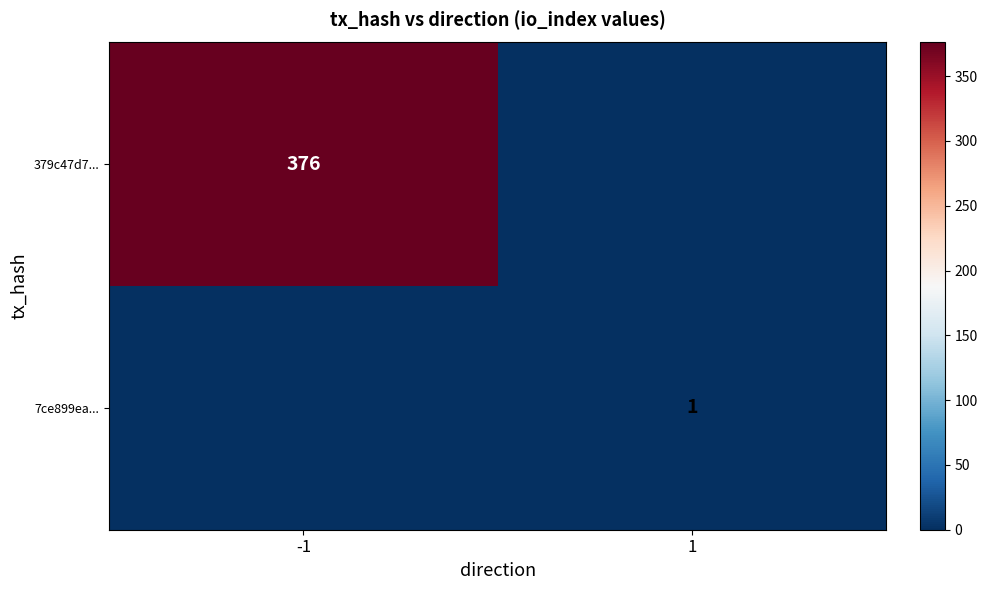

Is the value of 7ce899ea... at 1 greater than the value of 379c47d7... at -1?

No